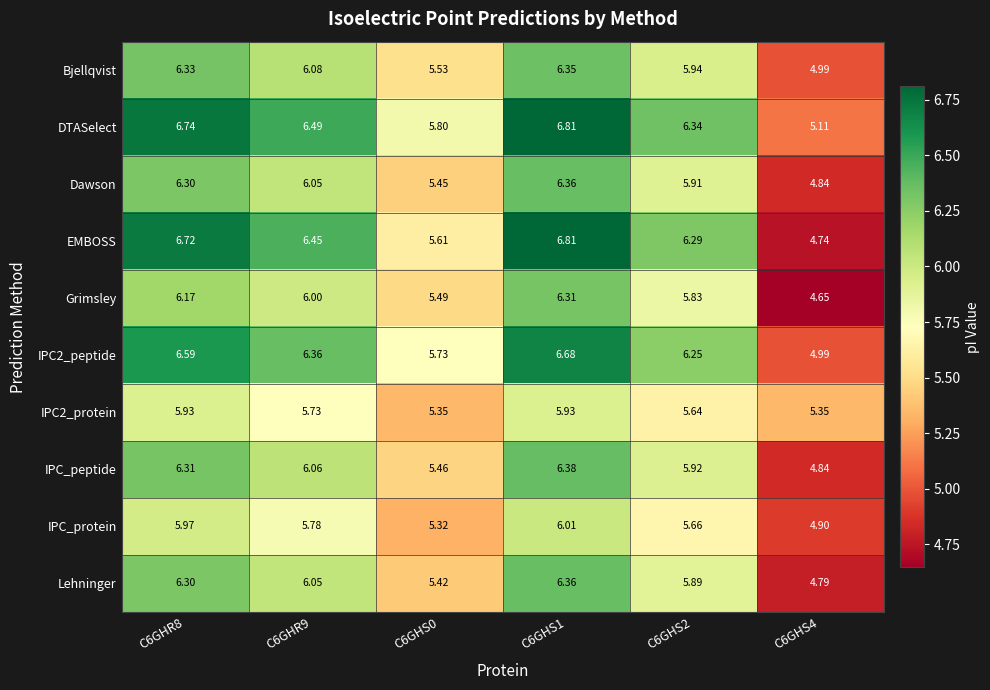

Which series has the largest total across all categories?

DTASelect